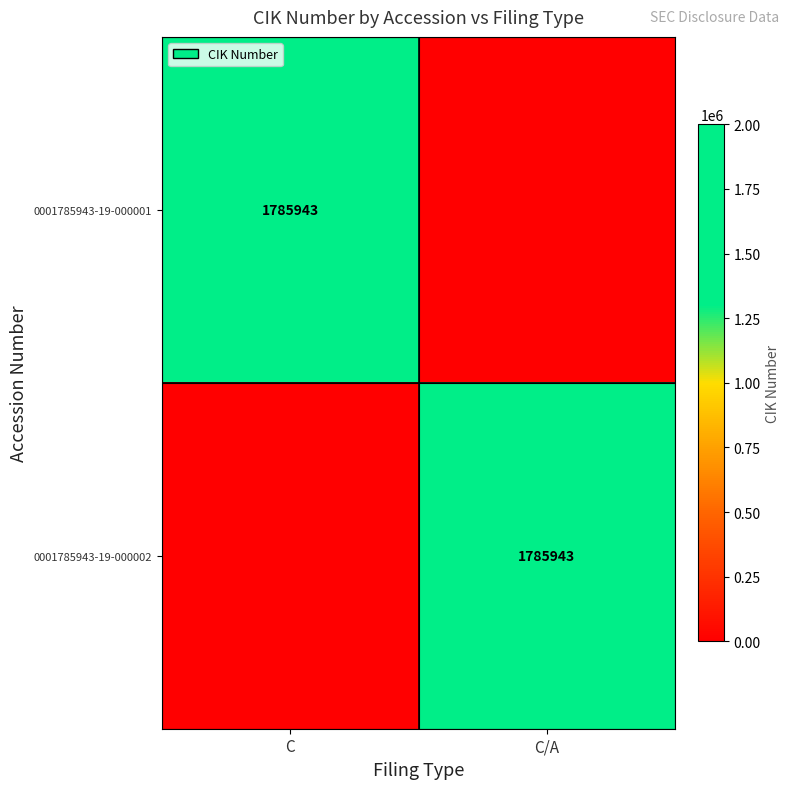

What is the spread (max minus min) of values at C?

1785943